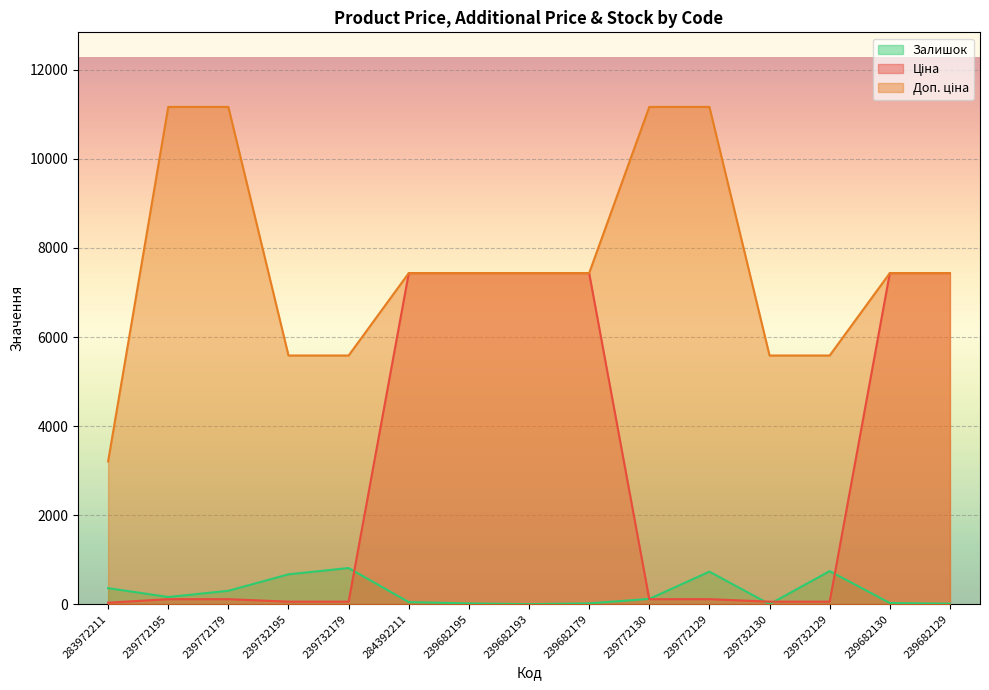

True or false: Залишок and Доп. ціна intersect in this chart.

False